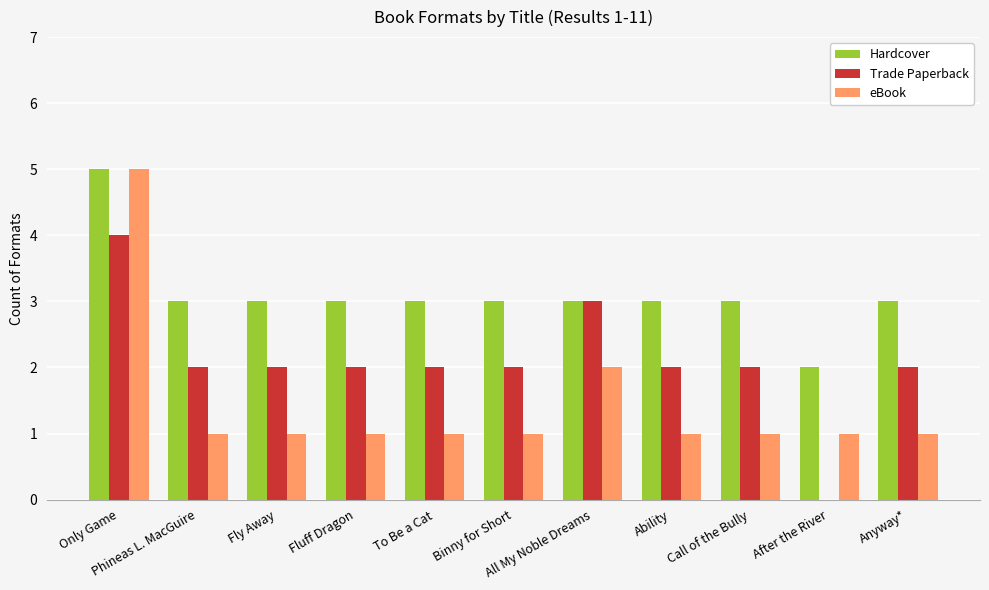

Reading left to right, extract all data points from this chart.

Hardcover: Only Game=5	Phineas L. MacGuire=3	Fly Away=3	Fluff Dragon=3	To Be a Cat=3	Binny for Short=3	All My Noble Dreams=3	Ability=3	Call of the Bully=3	After the River=2	Anyway*=3
Trade Paperback: Only Game=4	Phineas L. MacGuire=2	Fly Away=2	Fluff Dragon=2	To Be a Cat=2	Binny for Short=2	All My Noble Dreams=3	Ability=2	Call of the Bully=2	After the River=0	Anyway*=2
eBook: Only Game=5	Phineas L. MacGuire=1	Fly Away=1	Fluff Dragon=1	To Be a Cat=1	Binny for Short=1	All My Noble Dreams=2	Ability=1	Call of the Bully=1	After the River=1	Anyway*=1